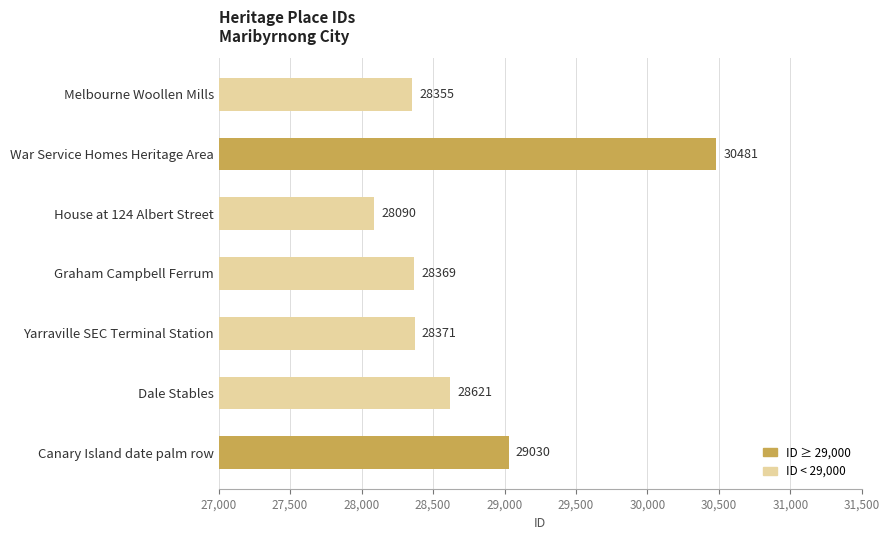

True or false: the data shows 28369 at Graham Campbell Ferrum.

True